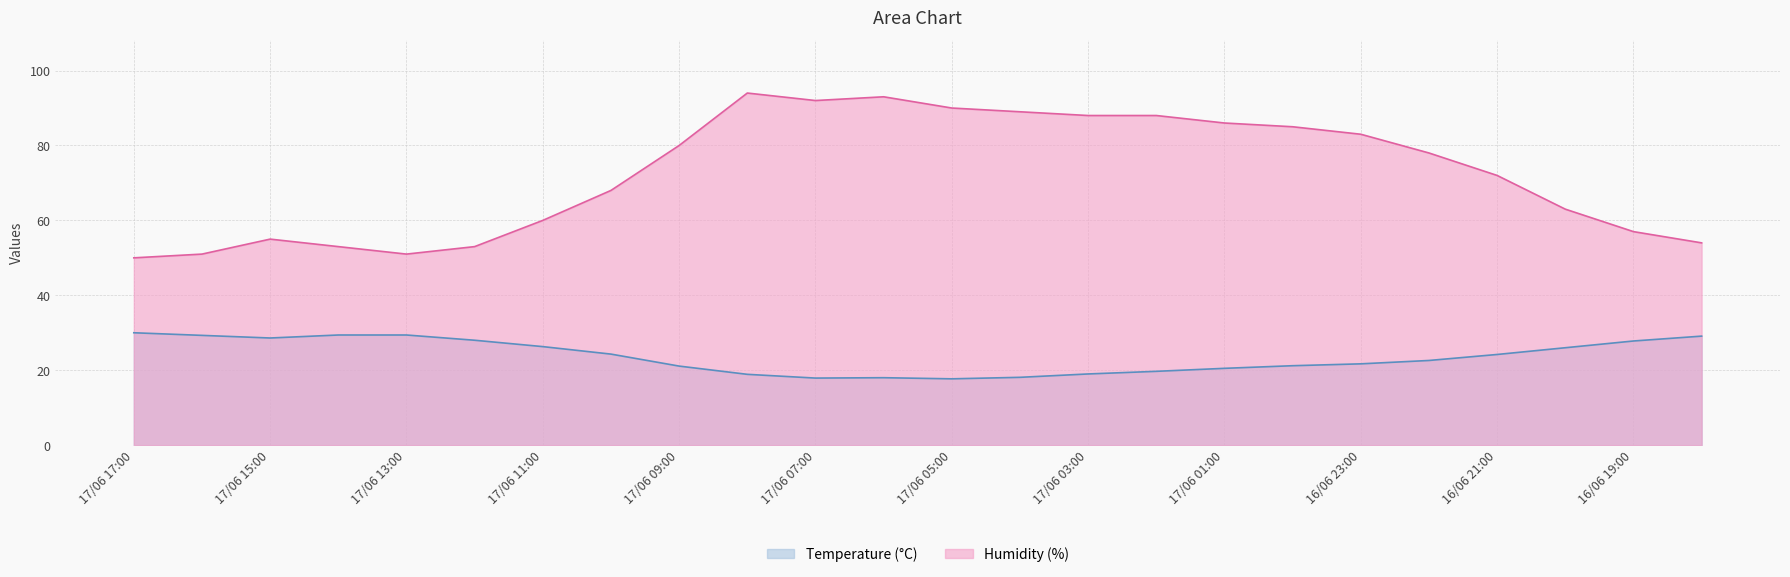

What is the label of the 5th point from the left?

17/06 13:00